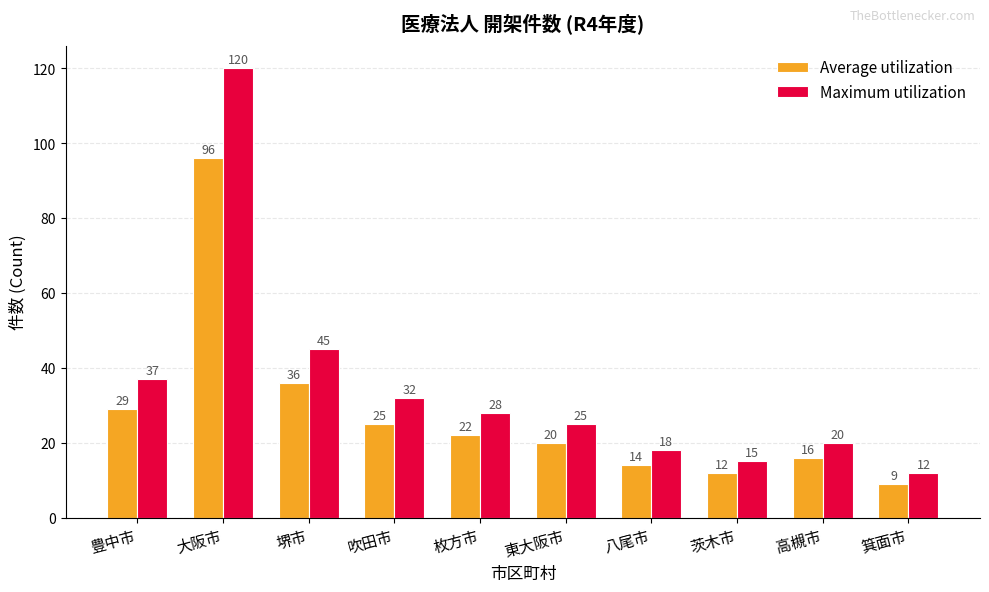

Is it true that Maximum utilization equals 9 at 八尾市?

False